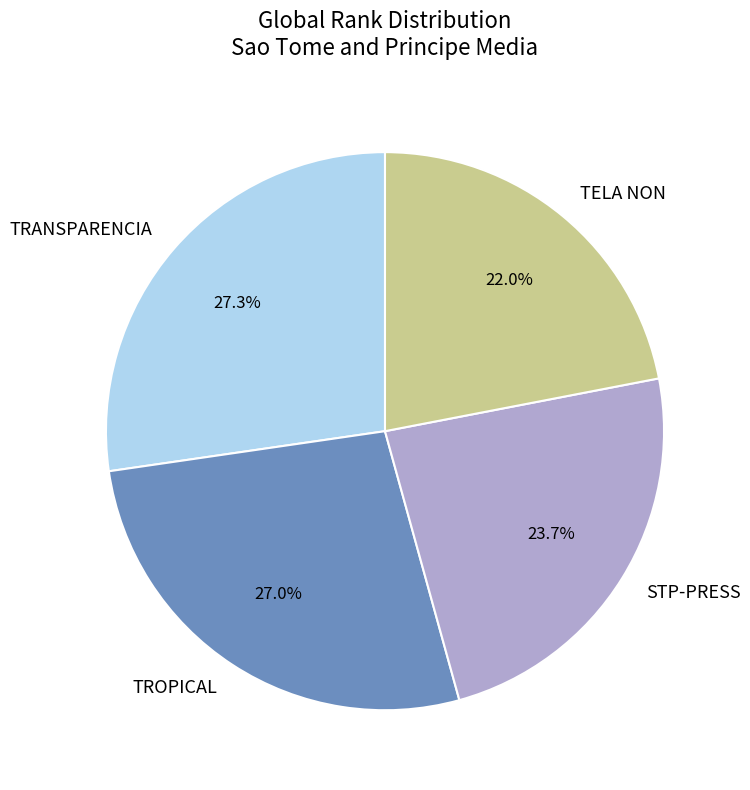

How much of the chart is everything except STP-PRESS?

76.3%